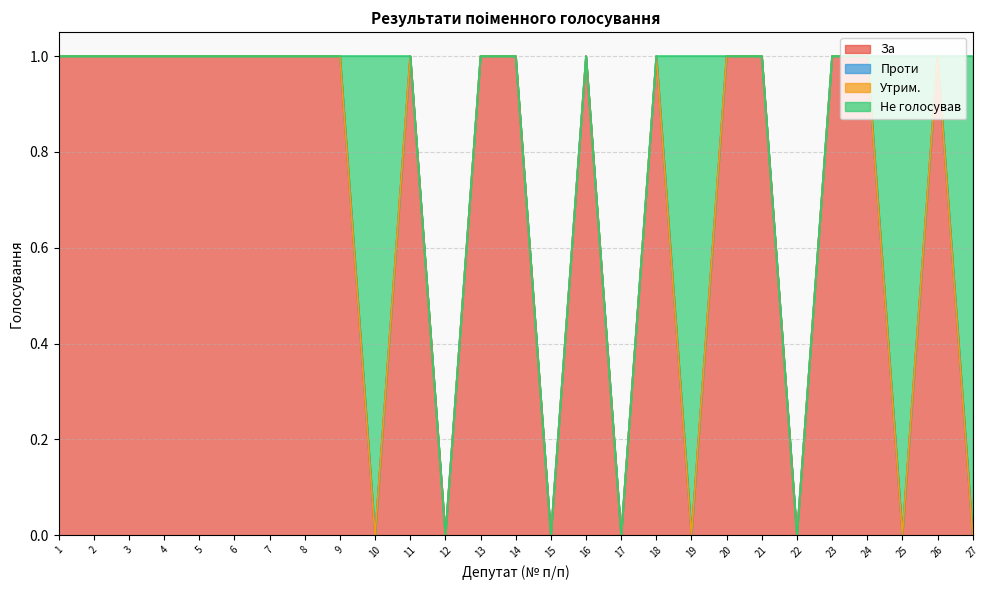

True or false: За and Проти intersect in this chart.

False